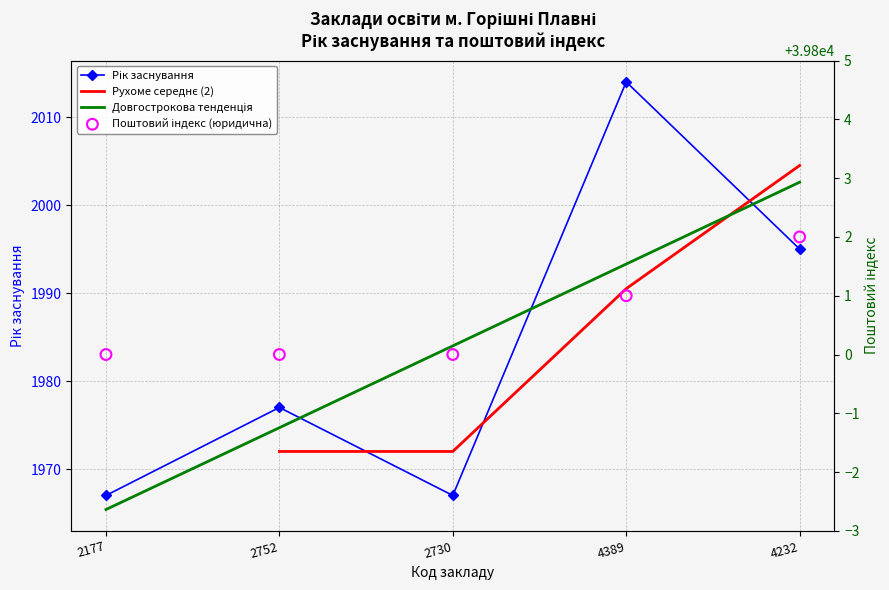

Which series has the largest total across all categories?

Поштовий індекс (юридична)